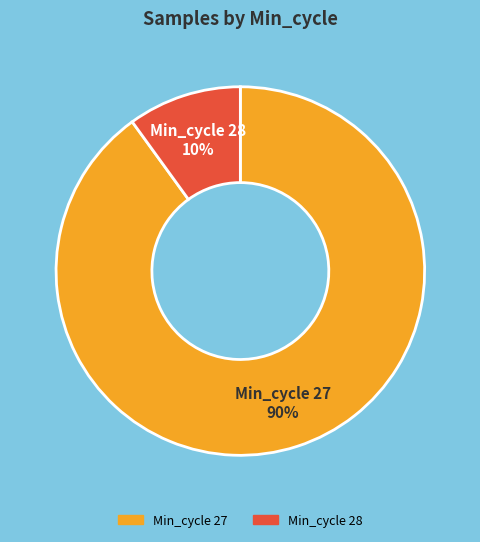

Combined, do Min_cycle 28 and Min_cycle 27 account for over 50%?

Yes